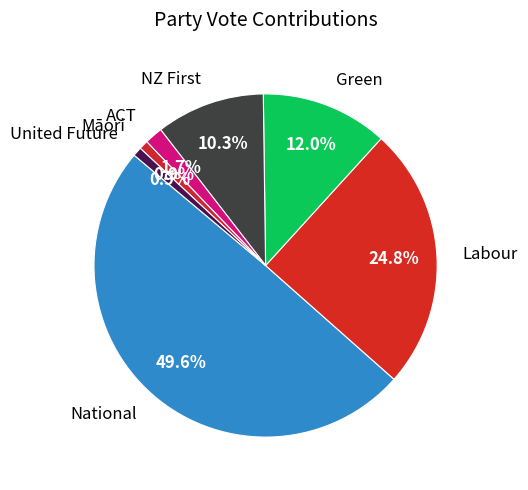

The Māori slice represents 1% of the pie. True or false?

True